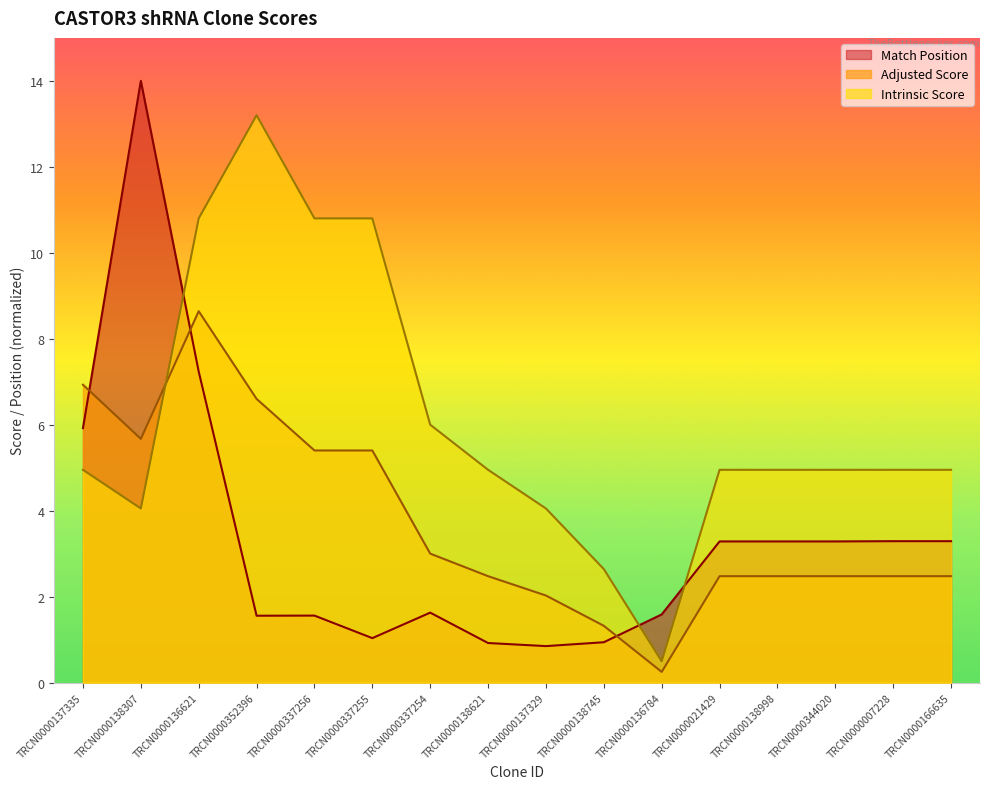

Reading left to right, what are all the values shown in this chart?

Match Position: 5.9	14.0	7.2	1.6	1.6	1.0	1.6	0.9	0.8	0.9	1.6	3.3	3.3	3.3	3.3	3.3
Adjusted Score: 6.9	5.7	8.6	6.6	5.4	5.4	3.0	2.5	2.0	1.3	0.2	2.5	2.5	2.5	2.5	2.5
Intrinsic Score: 5.0	4.0	10.8	13.2	10.8	10.8	6.0	5.0	4.0	2.6	0.5	5.0	5.0	5.0	5.0	5.0